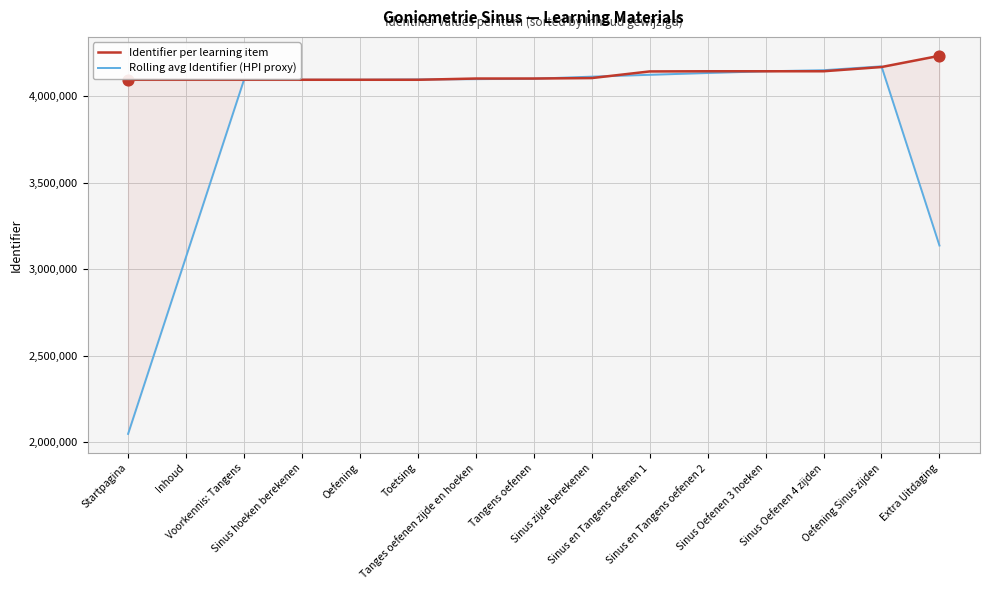

Which series has the widest spread of Y values?

Rolling avg Identifier (HPI proxy)